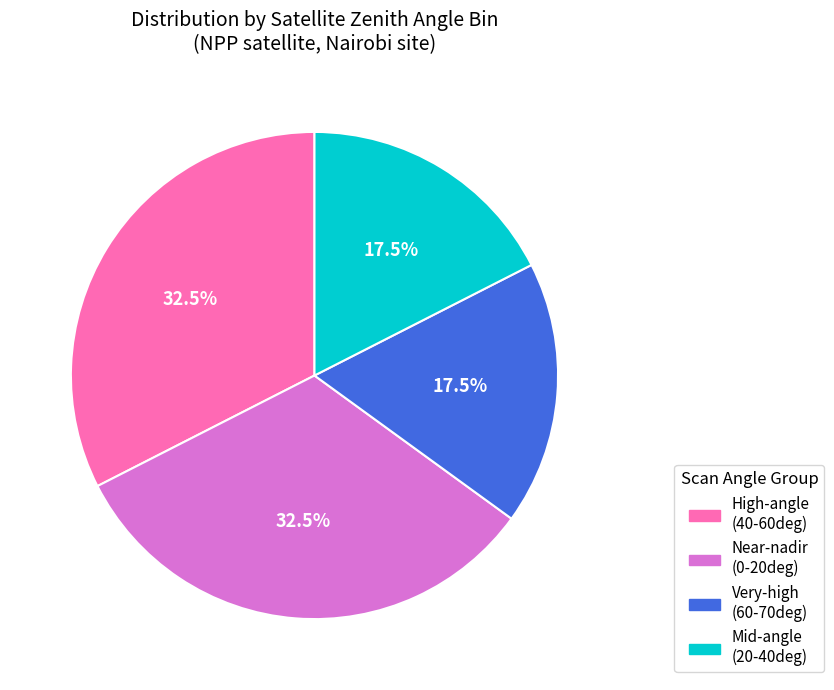

Combined, do Very-high (60-70deg) and Mid-angle (20-40deg) account for over 50%?

No